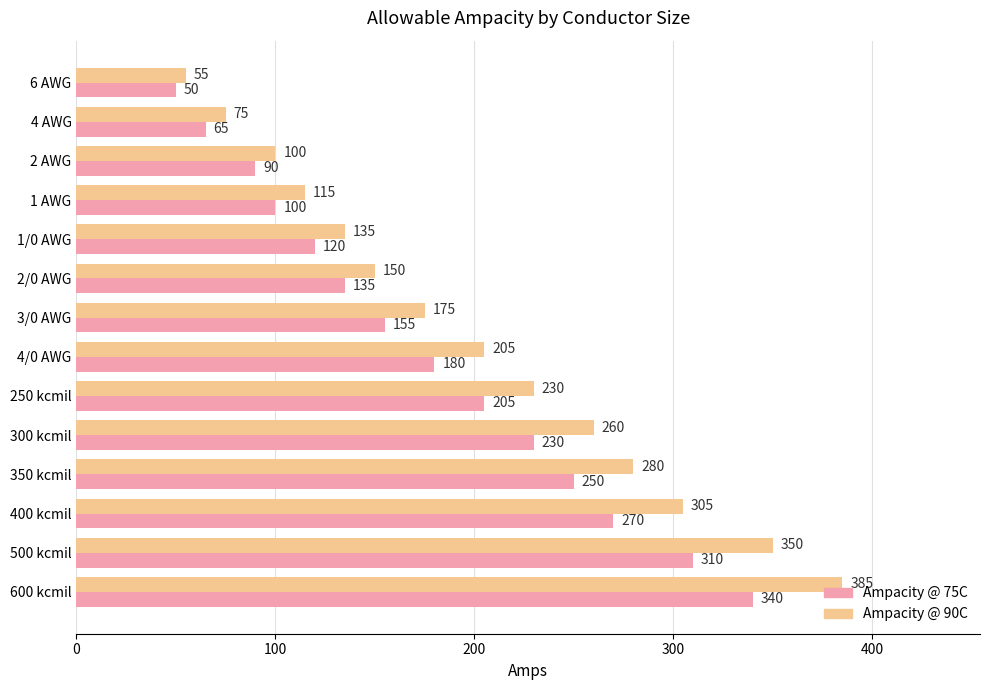

True or false: Ampacity @ 90C has a value of 175 at 3/0 AWG.

True